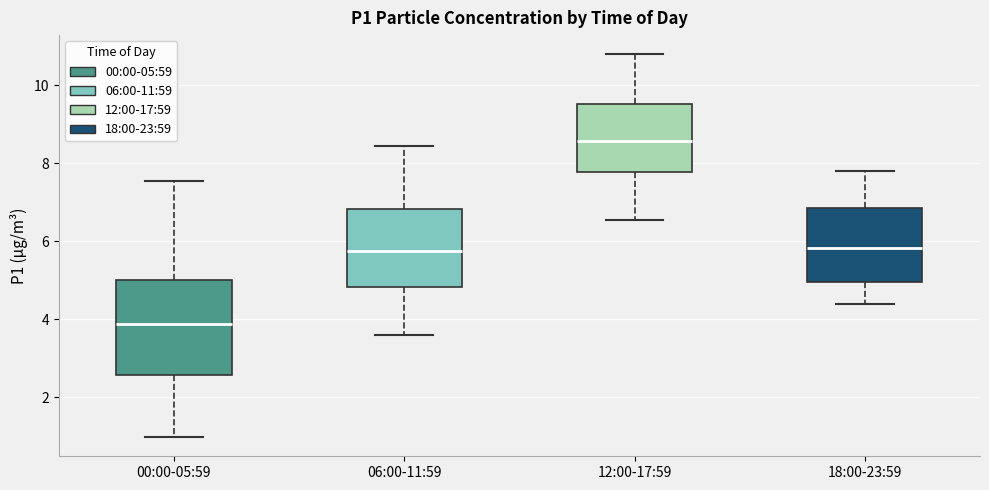

Which box's median line is the lowest?

00:00-05:59